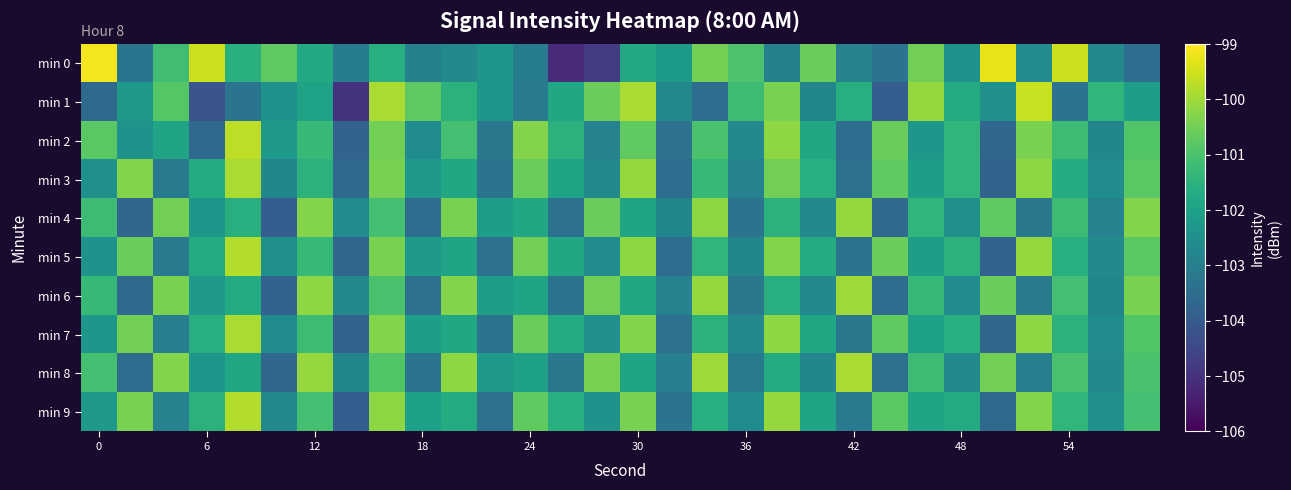

Which category has the lowest value across all series?

13